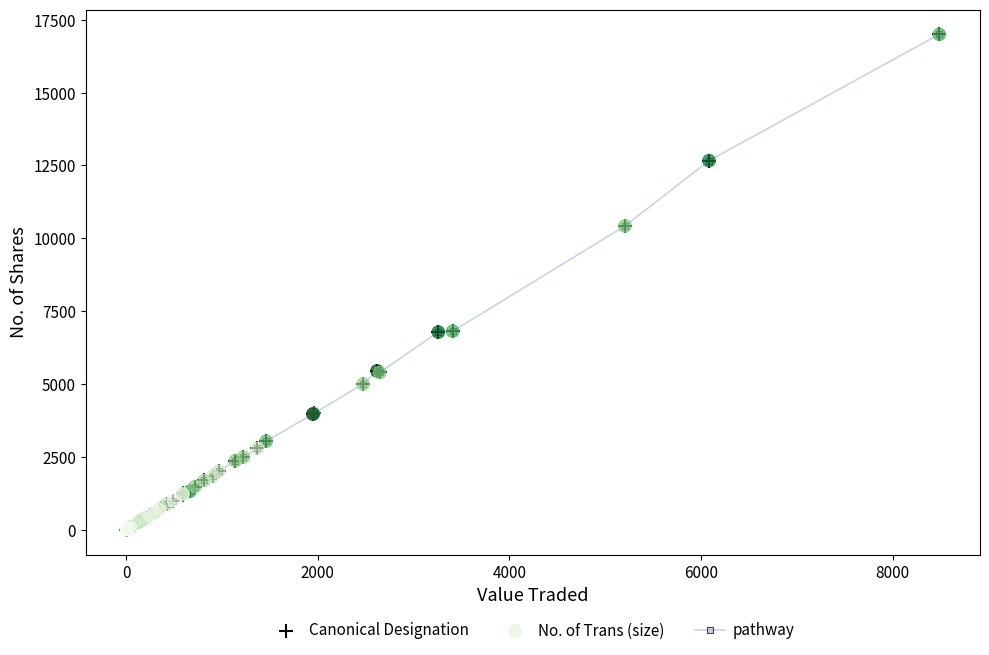

What is the average value?

2645